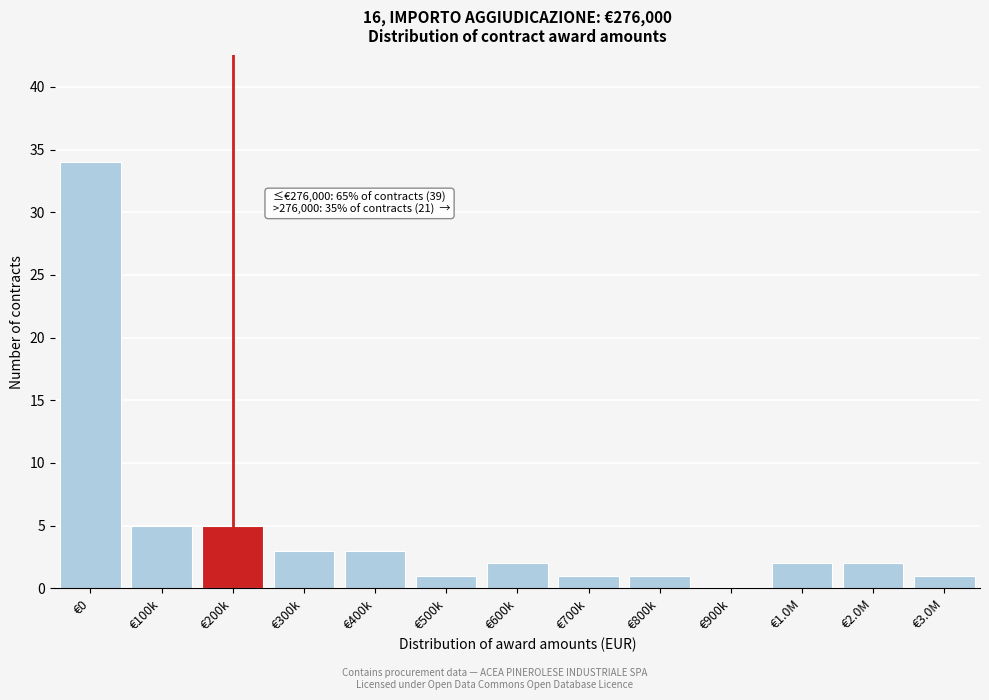

Reading left to right, what are all the values shown in this chart?

€0=34	€100k=5	€200k=5	€300k=3	€400k=3	€500k=1	€600k=2	€700k=1	€800k=1	€900k=0	€1.0M=2	€2.0M=2	€3.0M=1